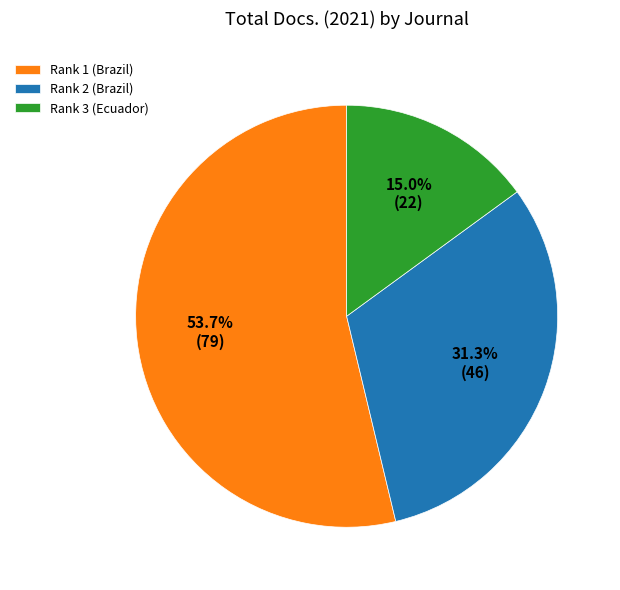

Which has a higher value, Rank 1 (Brazil) or Rank 2 (Brazil)?

Rank 1 (Brazil)